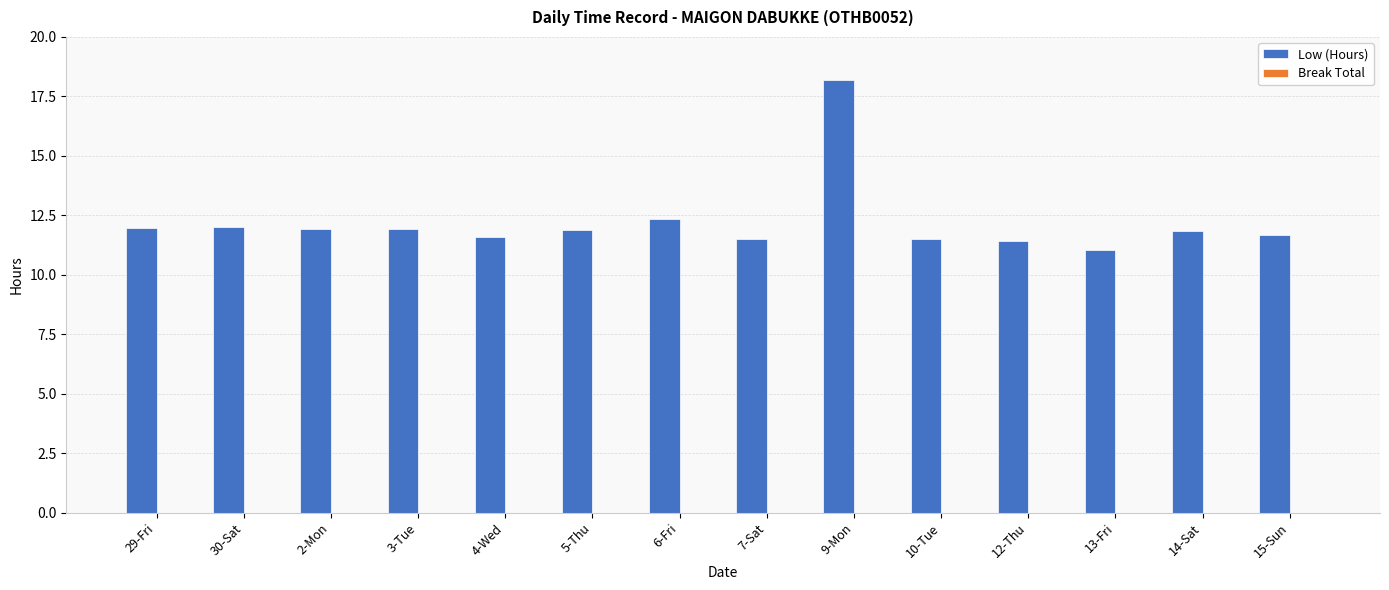

What is the greatest value displayed?

18.2